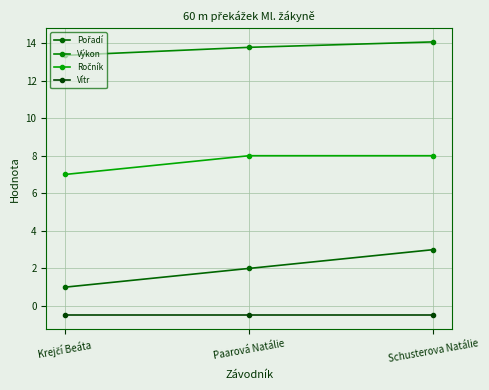

What is the sum of all Pořadí values?

6.0